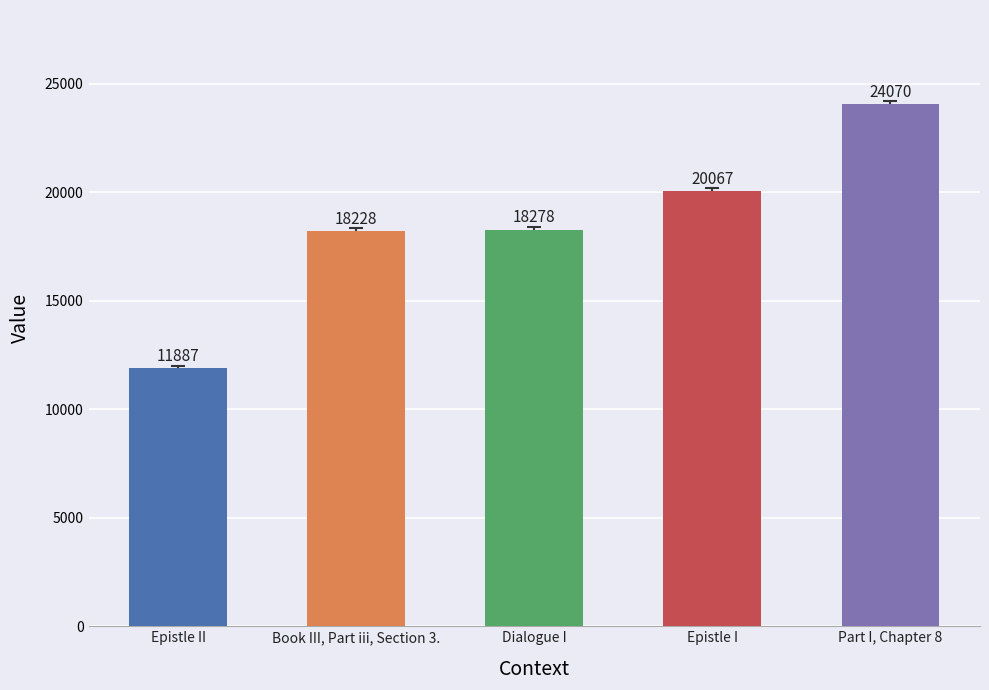

Does the chart contain any negative values?

No